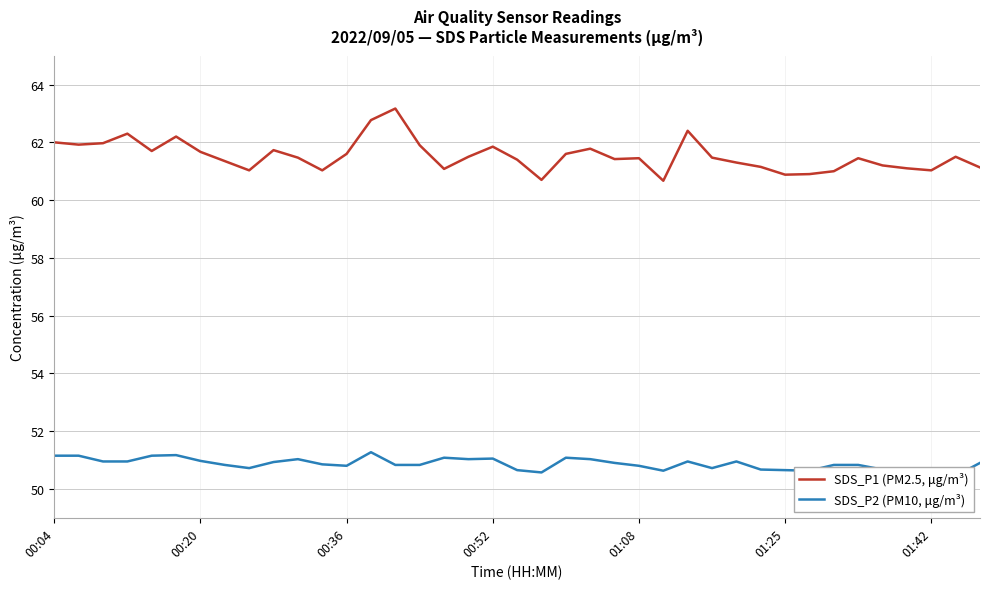

True or false: SDS_P2 (PM10, μg/m³) and SDS_P1 (PM2.5, μg/m³) intersect in this chart.

False